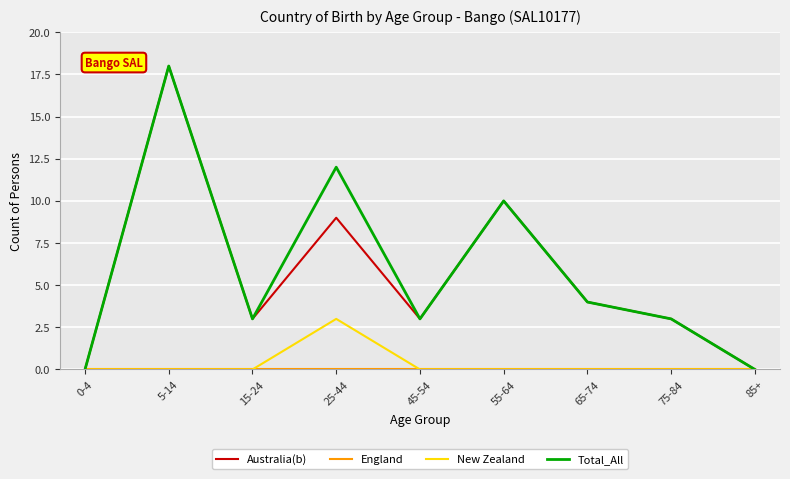

What is the difference between the highest and lowest values at 75-84?

3